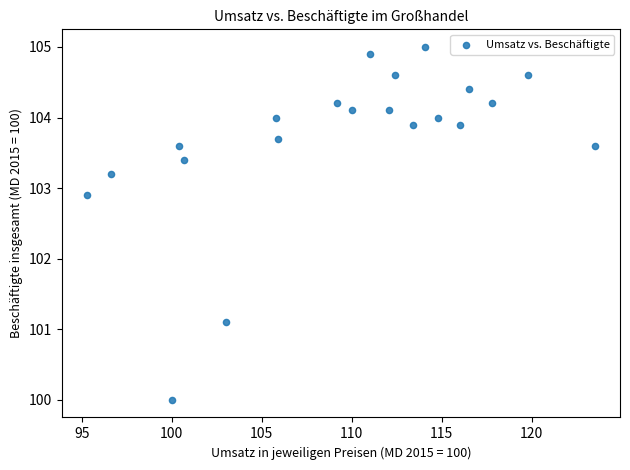

What is the range of Y values (max minus min)?

5.0